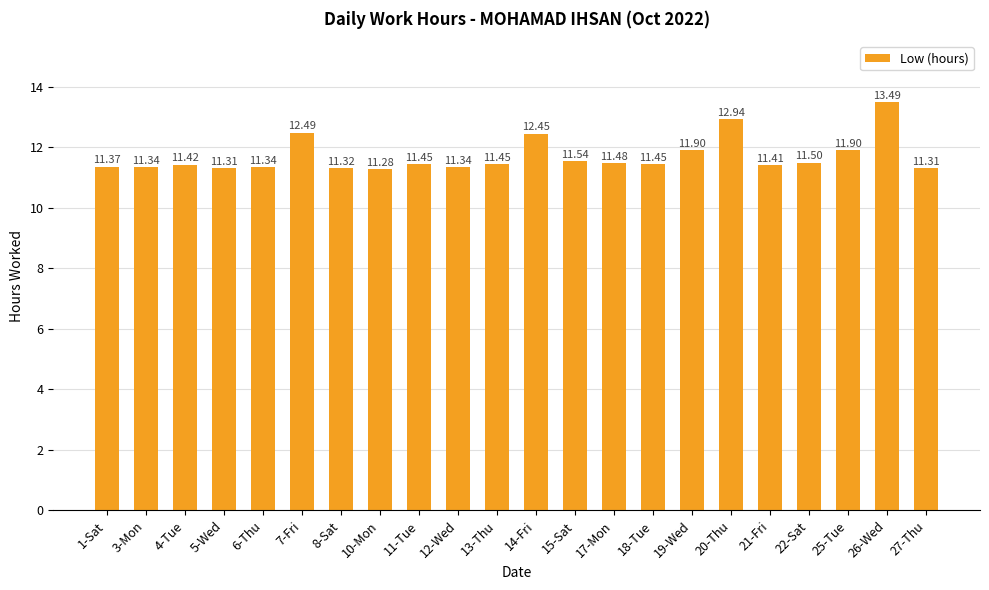

What value does the data have at 6-Thu?

11.3